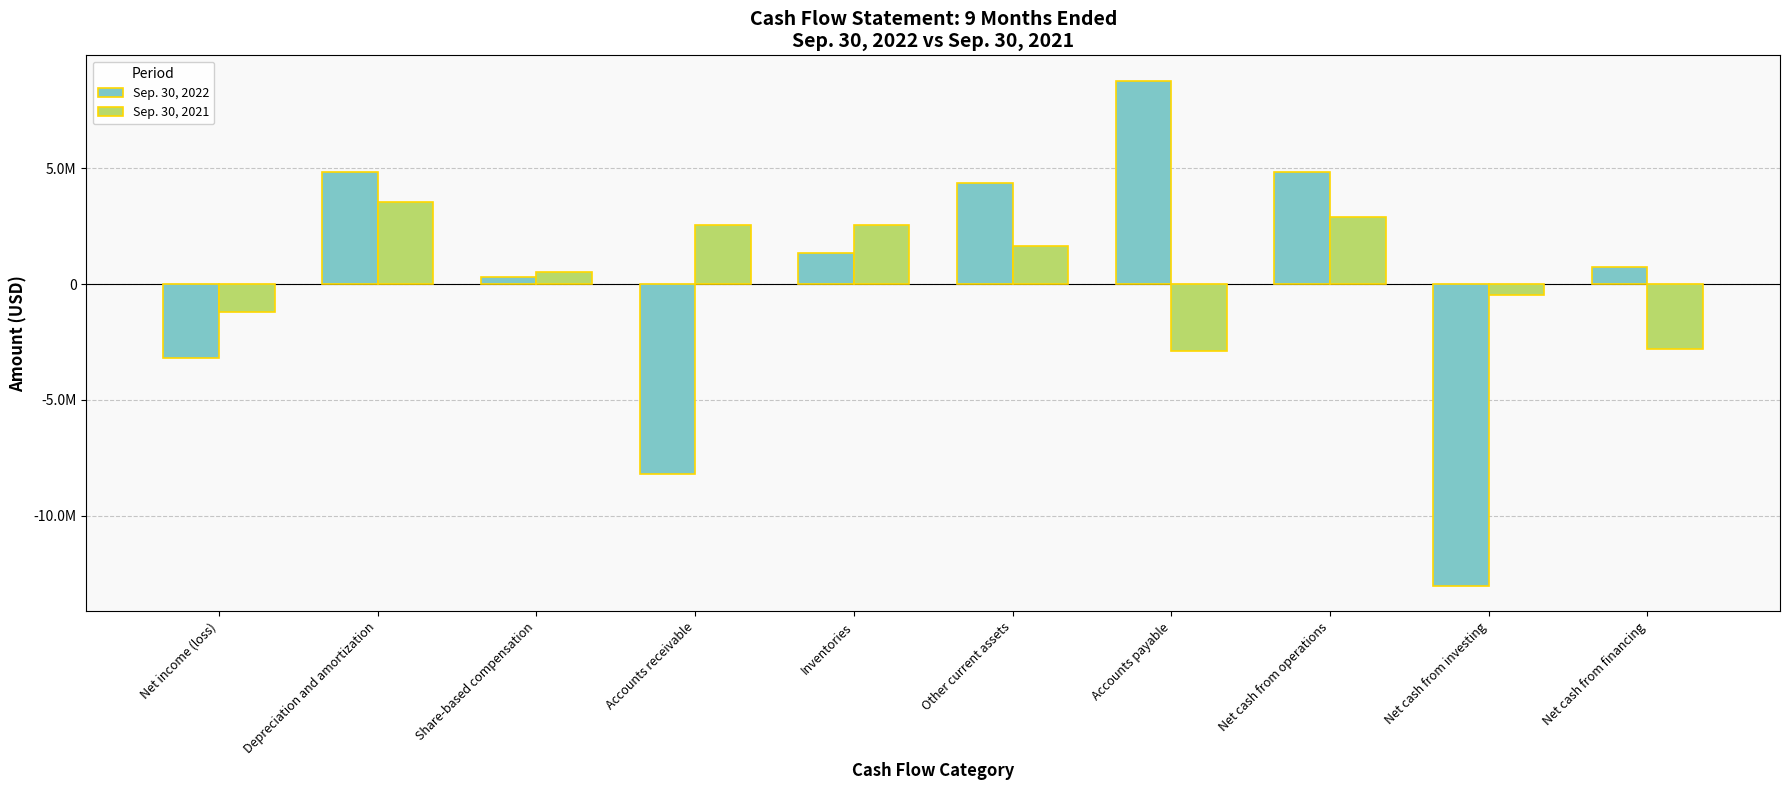

List the series in order of their overall mean, lowest first.

Sep. 30, 2022, Sep. 30, 2021